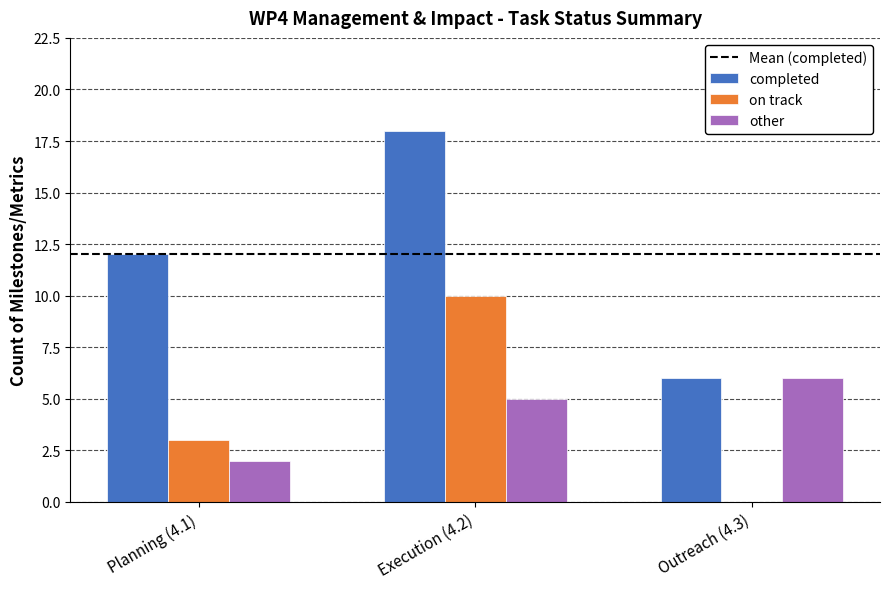

Which series changed the most between Planning (4.1) and Outreach (4.3)?

completed